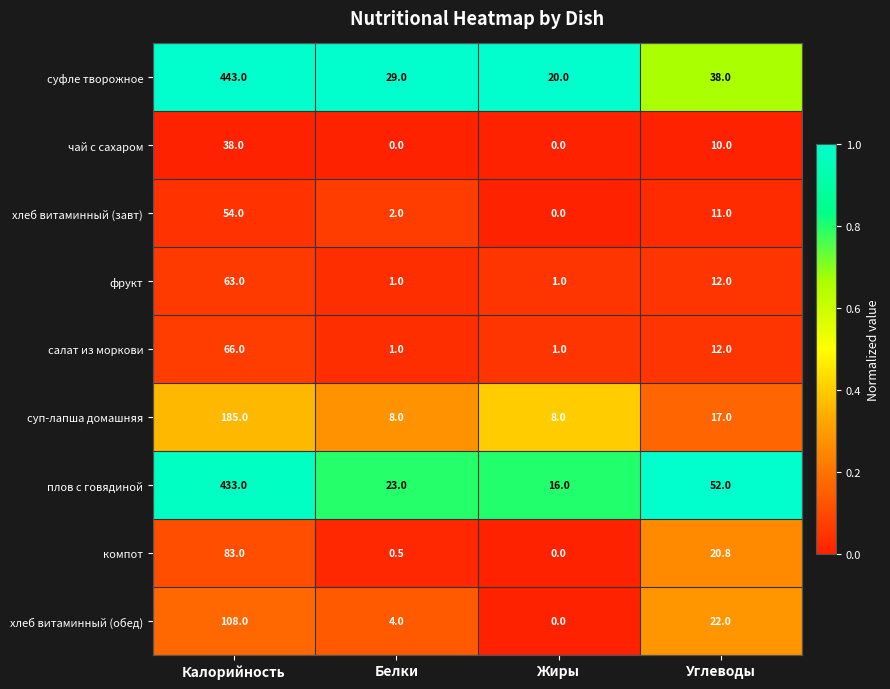

What is the total value across all series at Жиры?

46.0